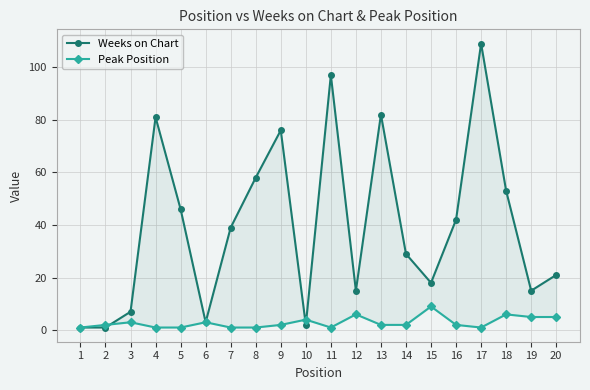

True or false: Weeks on Chart has a value of 1 at 2.

True